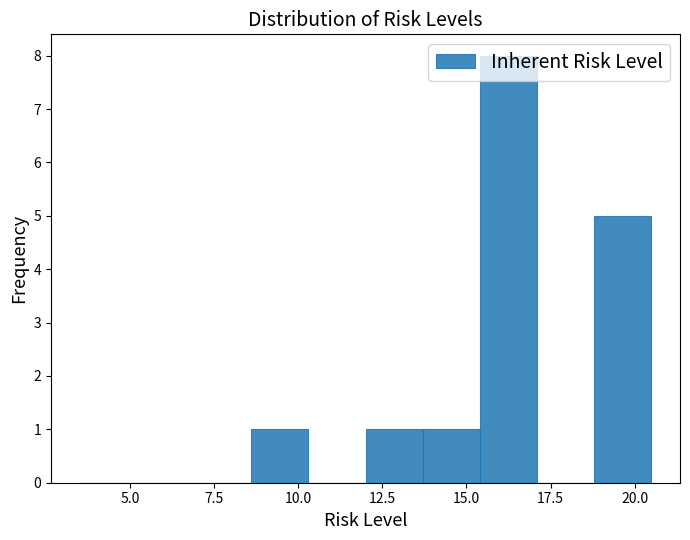

Read against the x-axis, roughly where is the centre of the tallest bar?

16.5